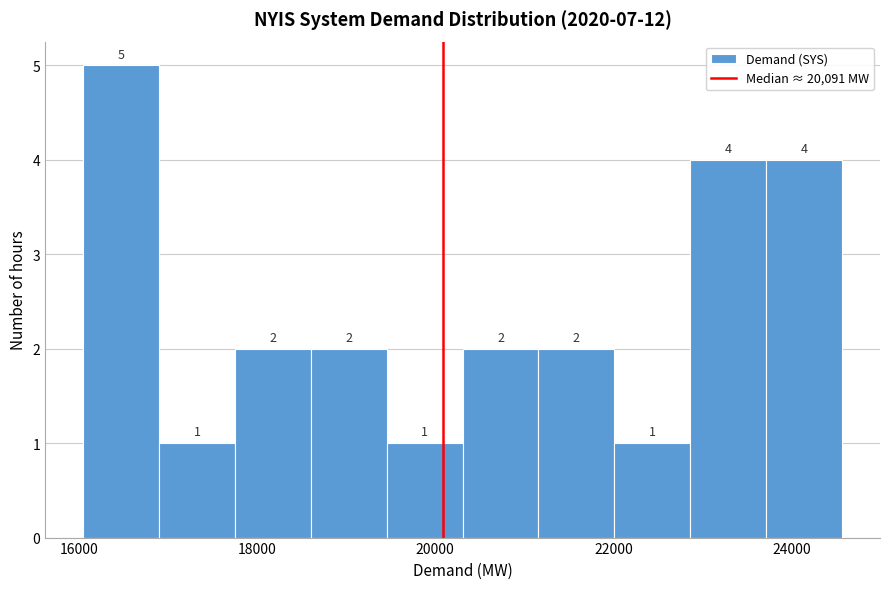

Reading left to right, transcribe this chart: for each bar, give the range it covers on the x-axis and its height. The bar edges are not printed on the chart, so give them approximately, as read against the axis.

16000 to 17000: 5
17000 to 17800: 1
17800 to 18600: 2
18600 to 19400: 2
19400 to 20400: 1
20400 to 21200: 2
21200 to 22000: 2
22000 to 22800: 1
22800 to 23800: 4
23800 to 24600: 4